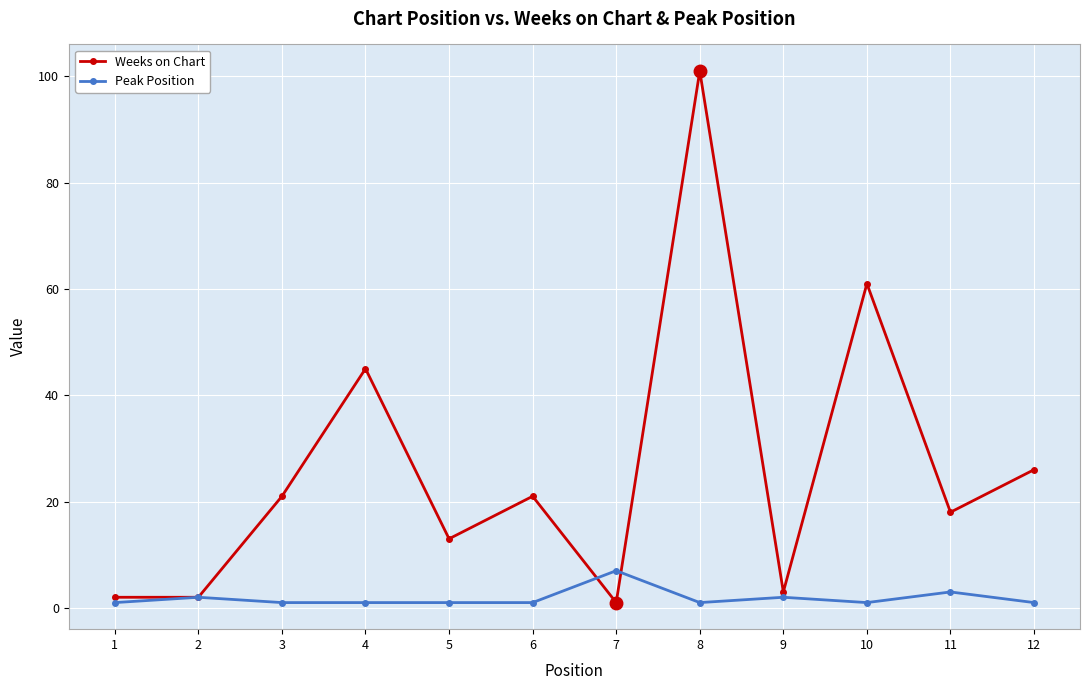

Is it true that Peak Position equals 1 at 6?

True